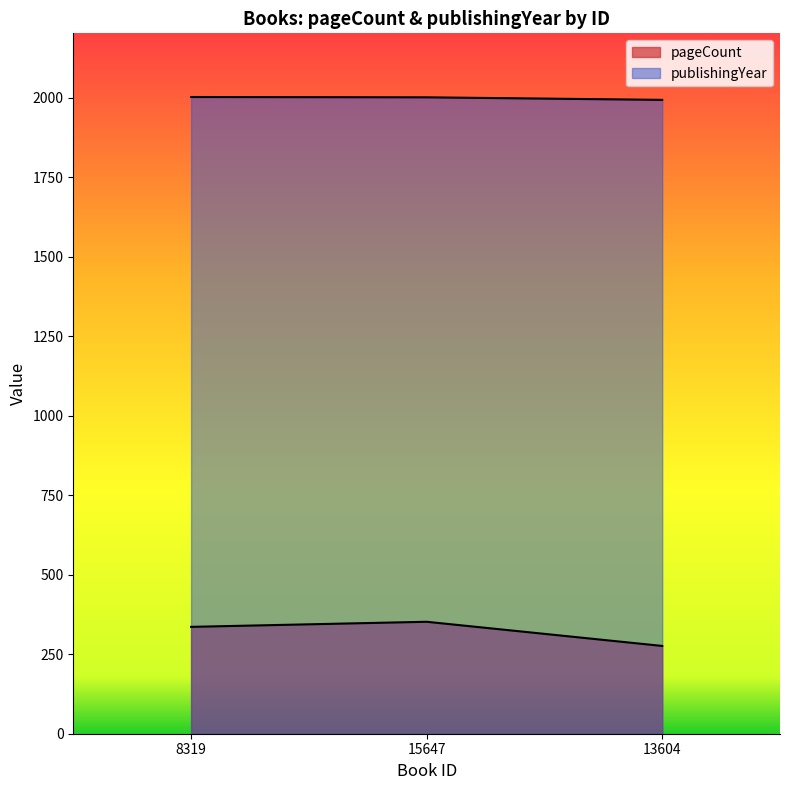

Is it true that pageCount equals 276 at 13604?

True